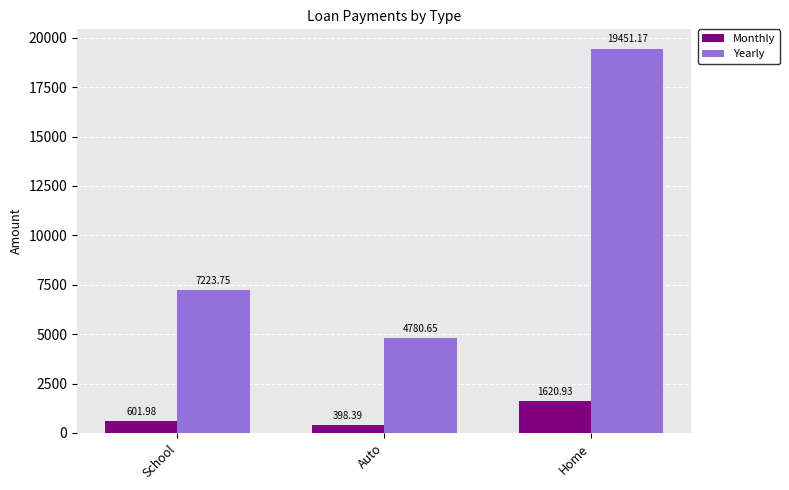

What is the sum of the Monthly values at School and Auto?

1000.4